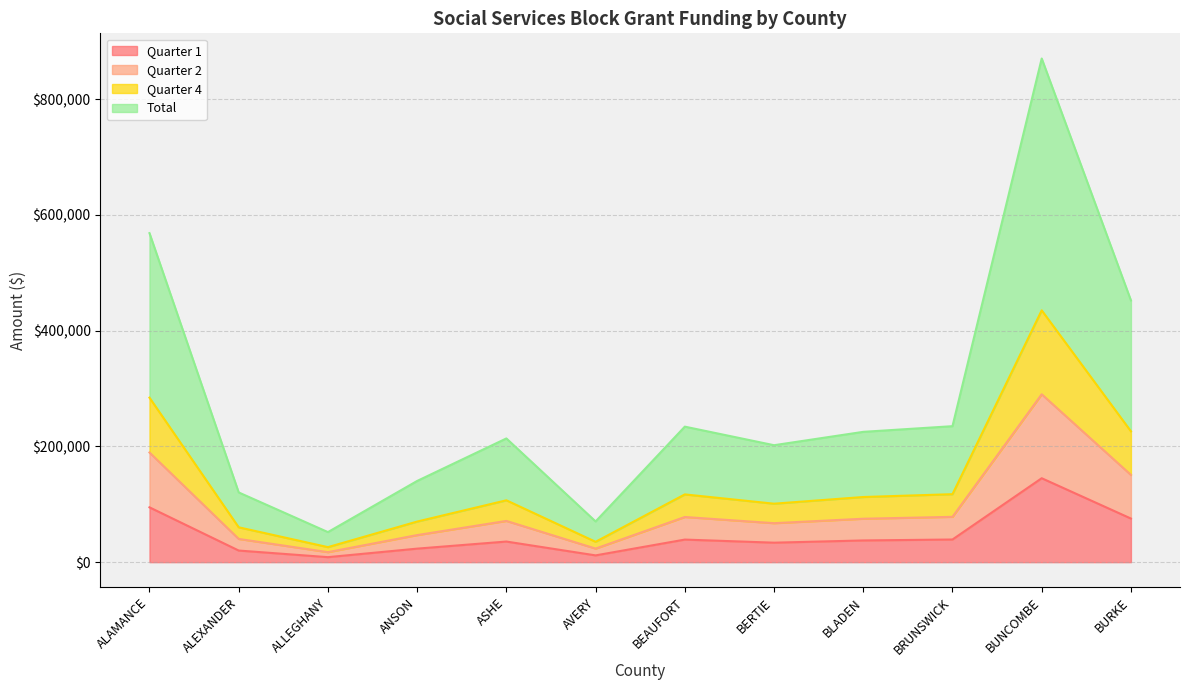

Is it true that Quarter 4 equals 106920 at ASHE?

True